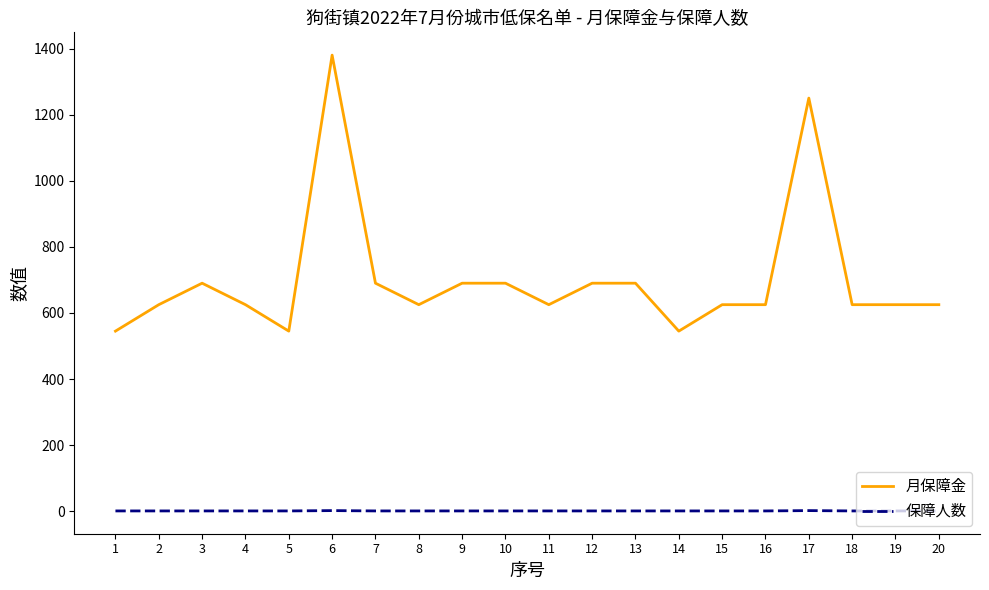

What is the difference between the highest and lowest values at 20?

624